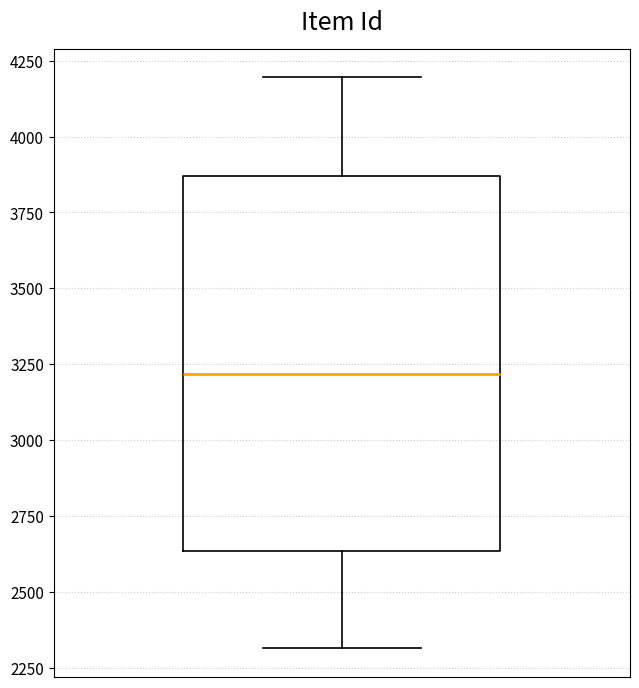

Transcribe this box plot: give where the median line is, the range the box spans, and where the two whiskers end, as read against the y-axis. The values are not printed on the chart, so give them approximately, as read against the axis.

median 3200, box 2650 to 3850, whiskers 2300 to 4200